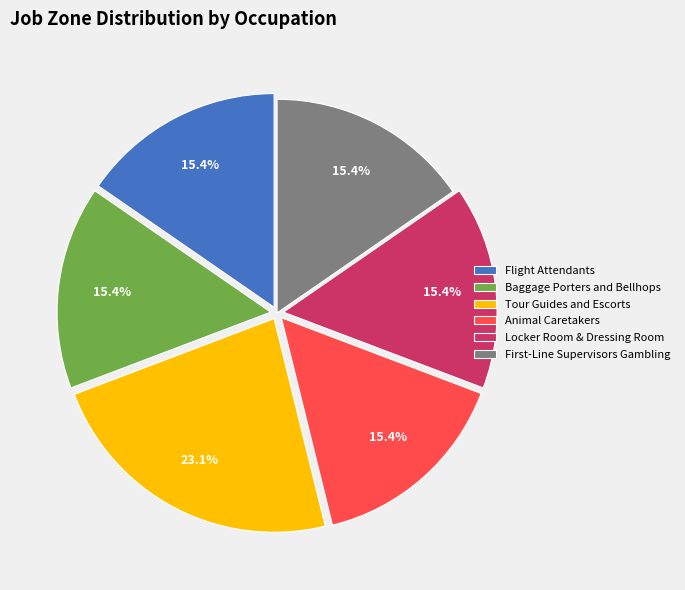

To the nearest percent, what is the difference between the largest and smallest slice percentages?

8%